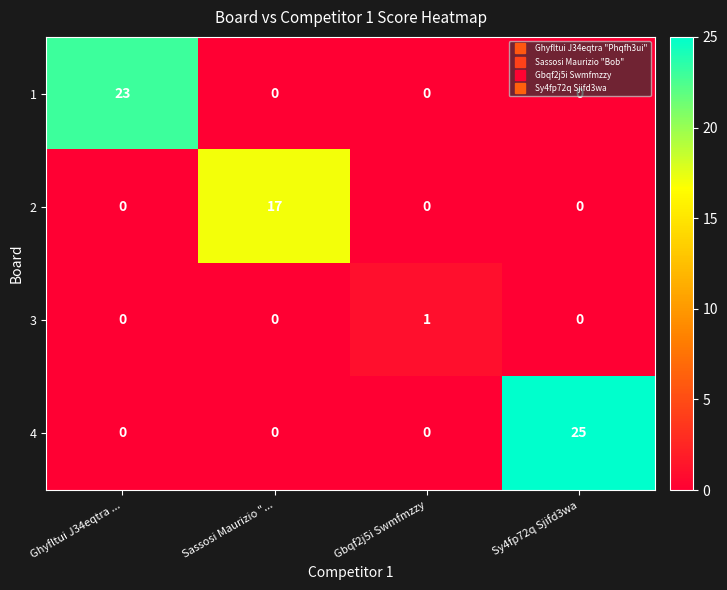

Which series has the largest total across all categories?

4